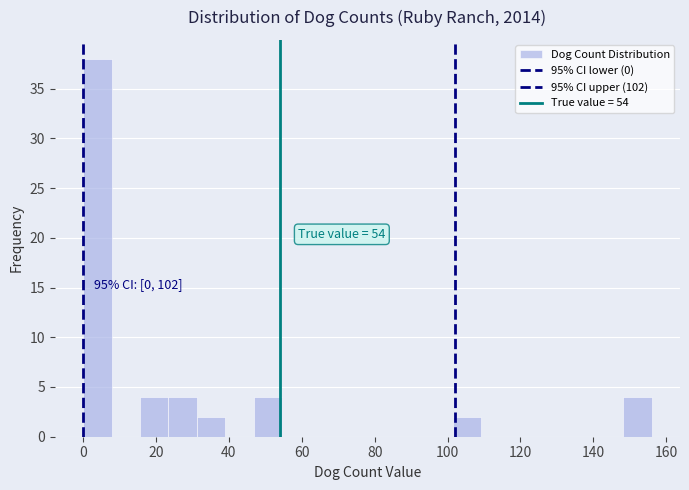

Around what value on the x-axis is the tallest bar? Give the approximate position of its centre, as read against the axis.

4